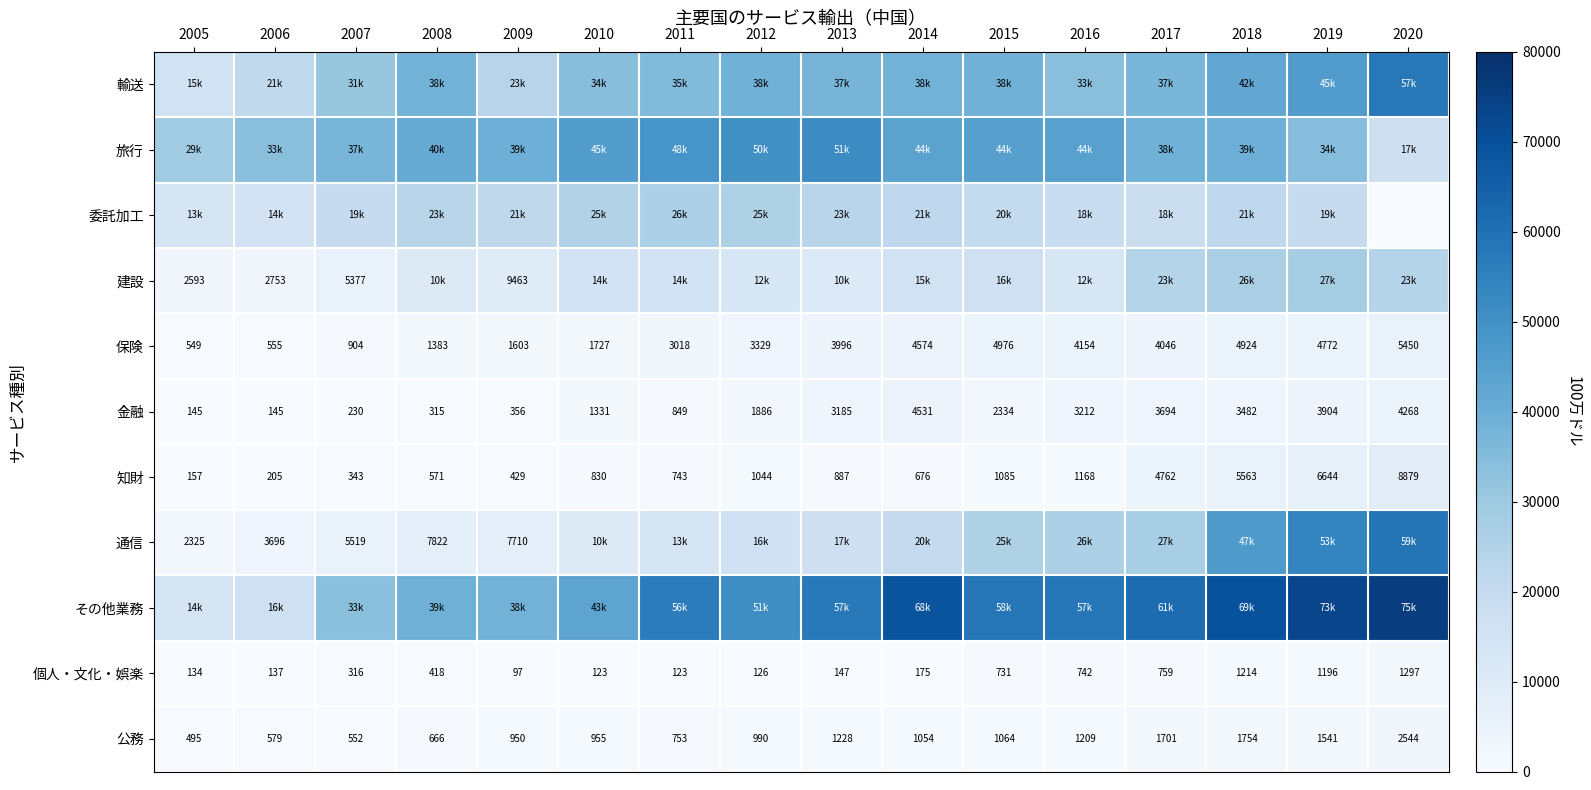

What is the approximate value of 公務 at 2013?

1228